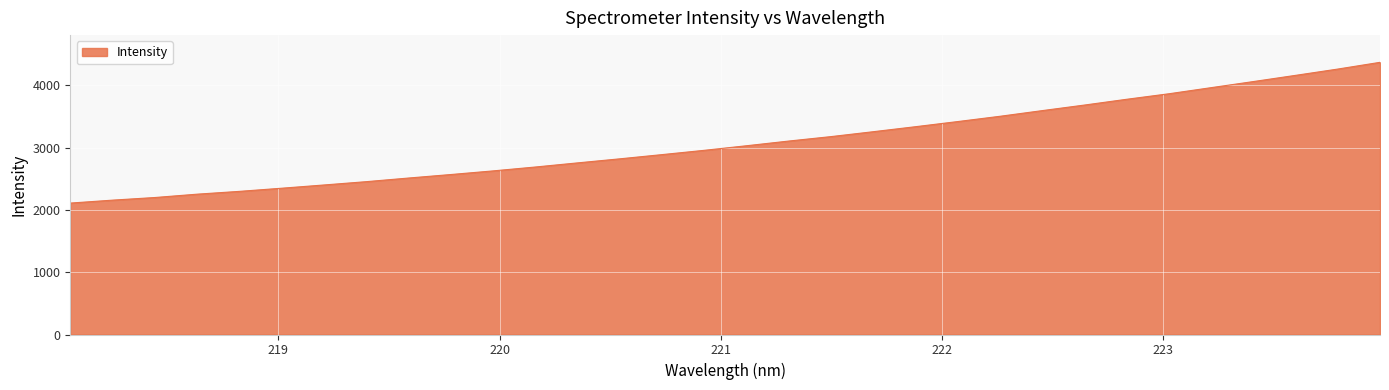

What is the maximum value shown in the chart?

4367.9